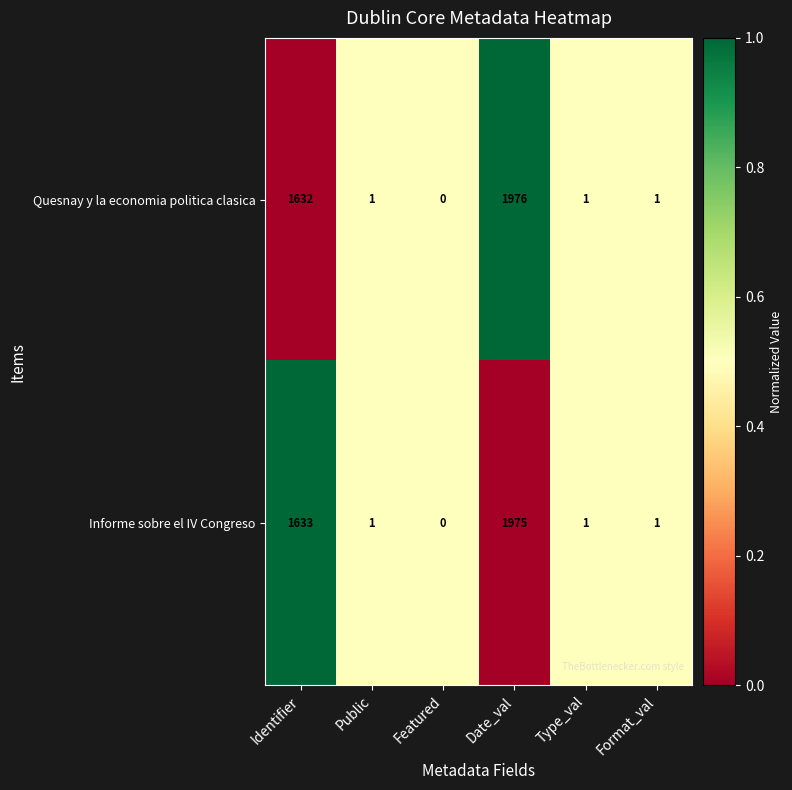

Which category has the lowest value across all series?

Featured